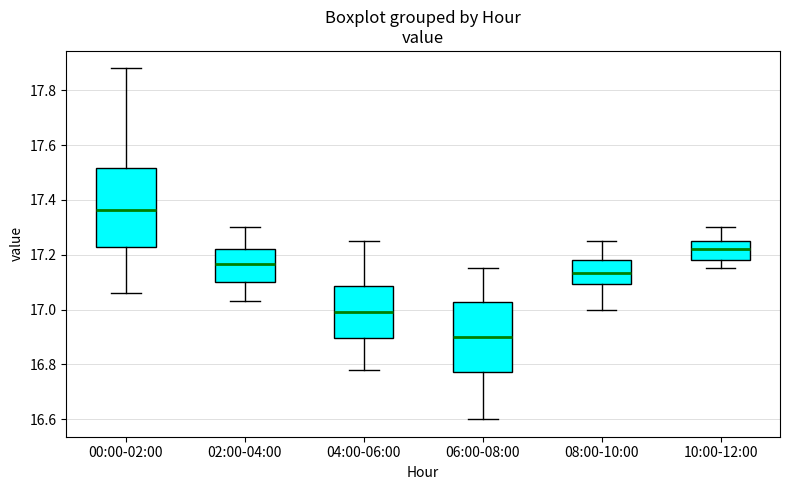

Which box is the tallest, from its lower edge to its upper edge?

00:00-02:00